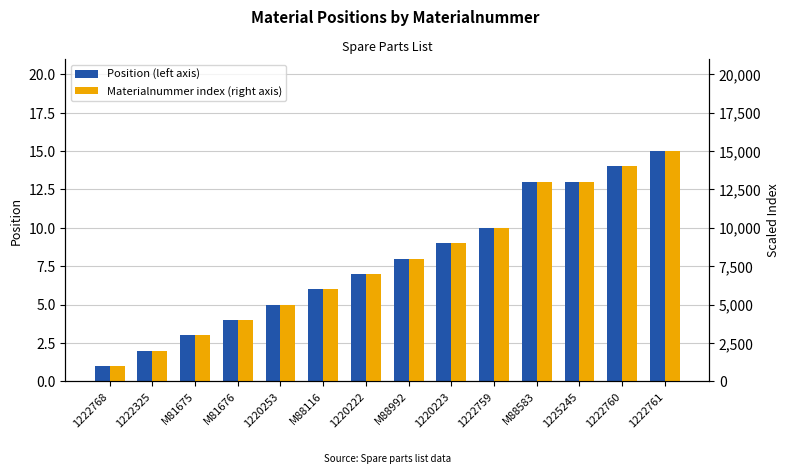

What is the spread (max minus min) of values at 1222760?

13986